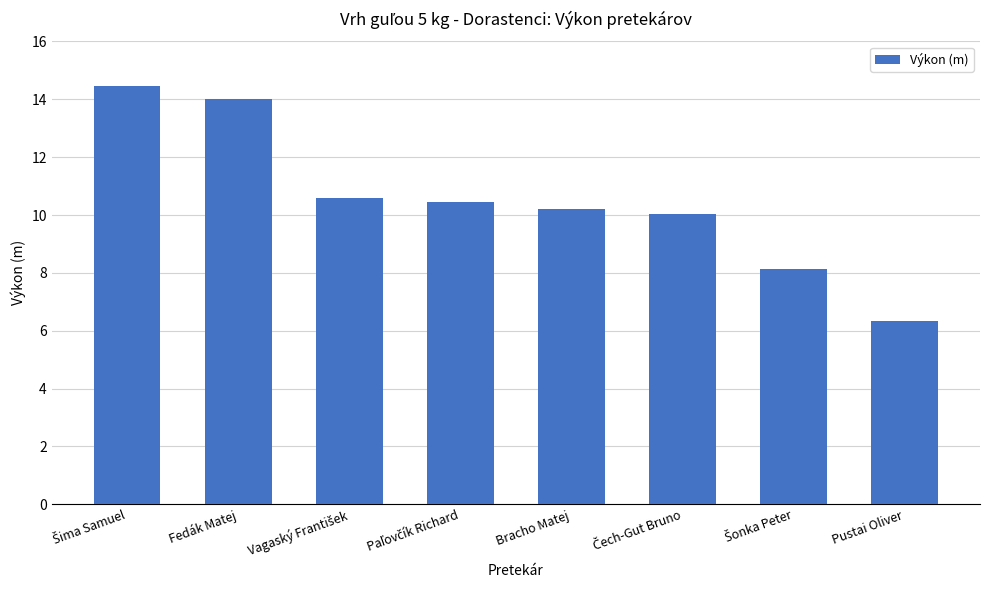

What is the sum of all values?

84.2